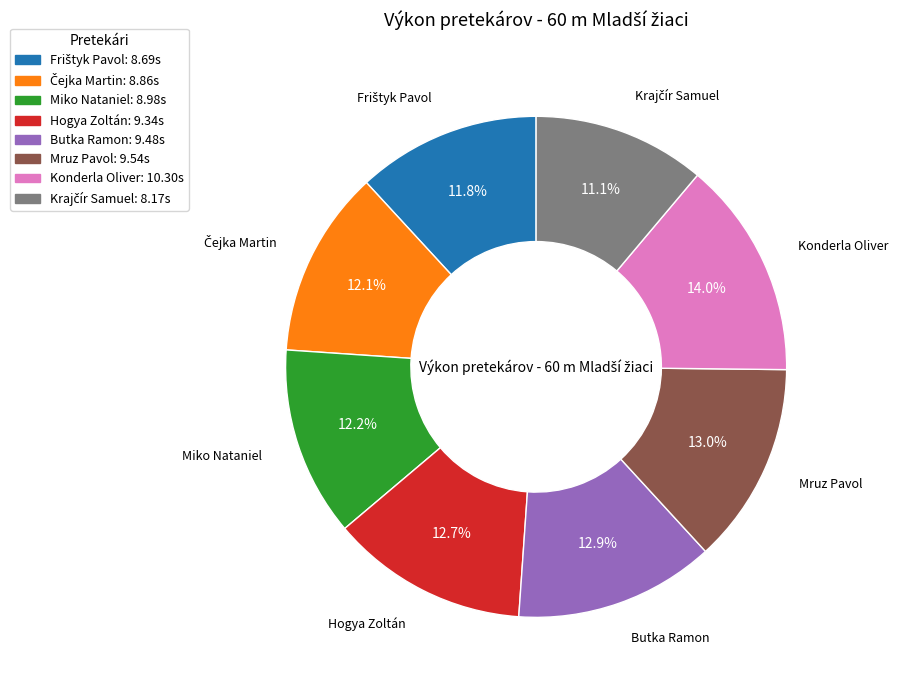

Is it true that Mruz Pavol is 13% of the pie?

True